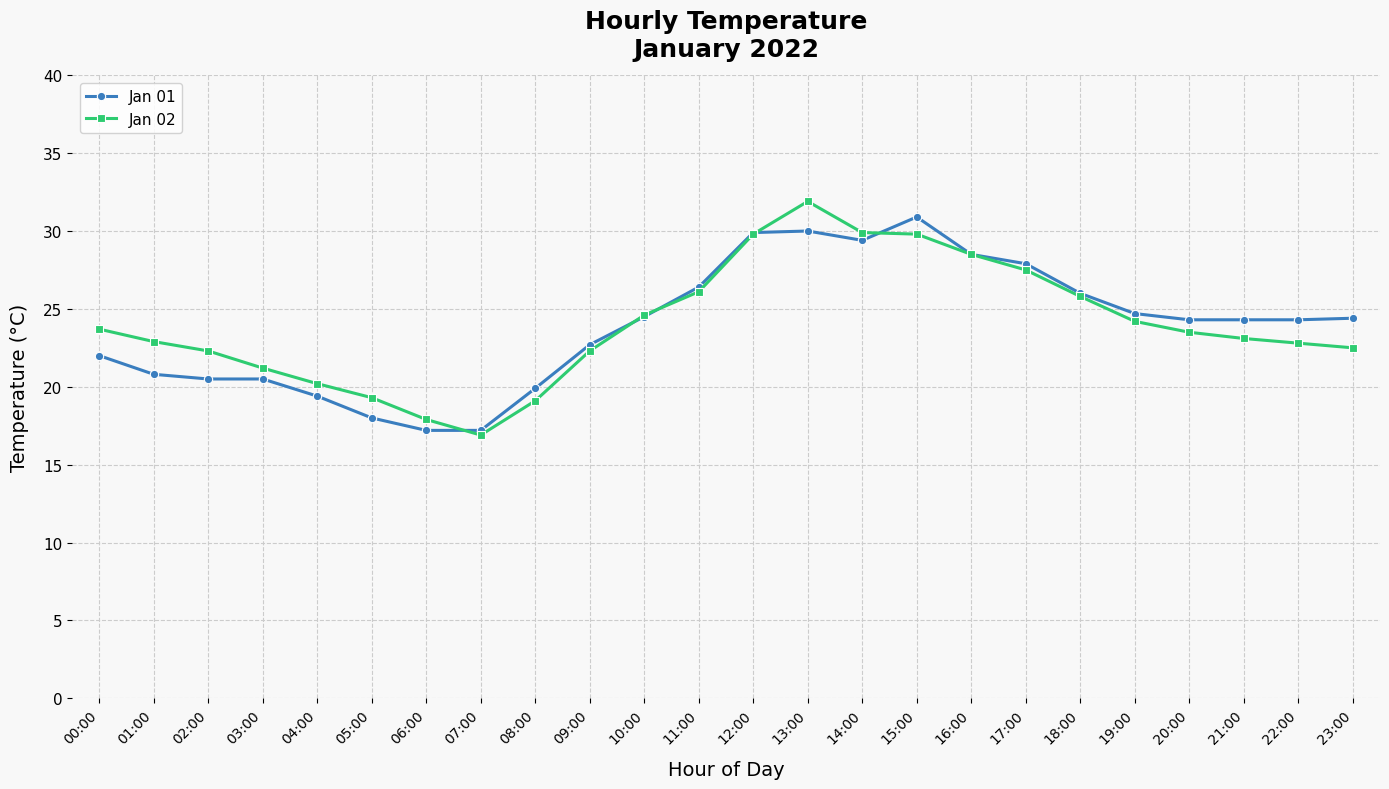

What is the sum of the Jan 02 values at 23:00 and 14:00?

52.4